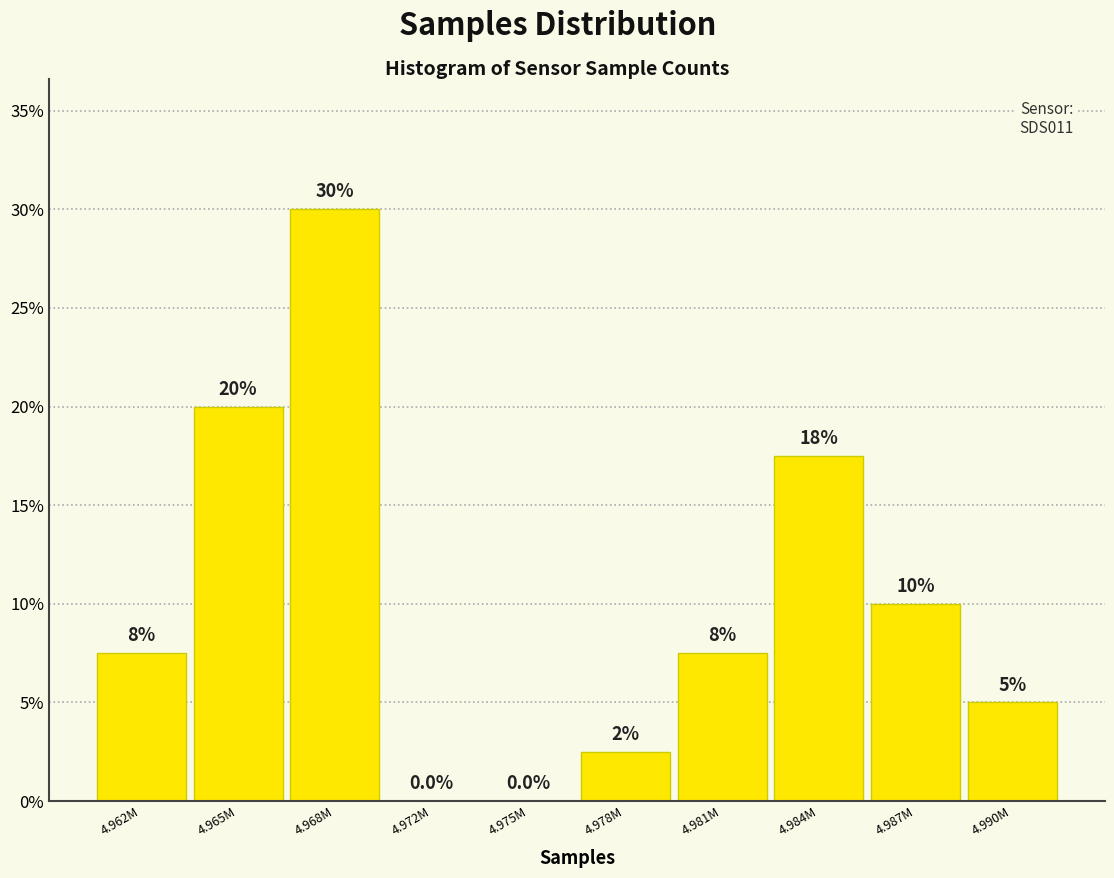

Reading left to right, transcribe all the data shown in this chart.

4.962M=7.5	4.965M=20.0	4.968M=30.0	4.972M=0.0	4.975M=0.0	4.978M=2.5	4.981M=7.5	4.984M=17.5	4.987M=10.0	4.990M=5.0